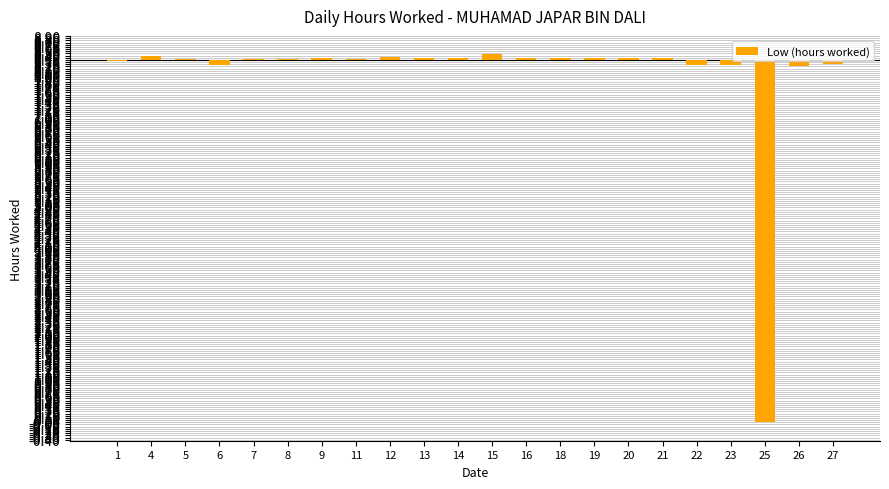

Where is the data nearest to the value -4?

26